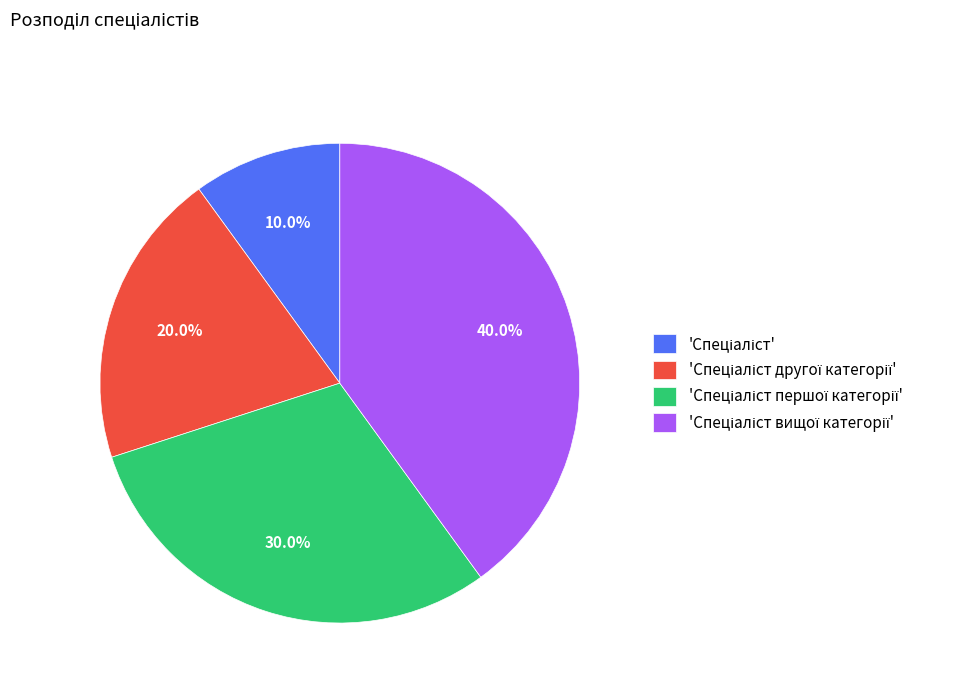

Is there a majority slice in this chart?

No